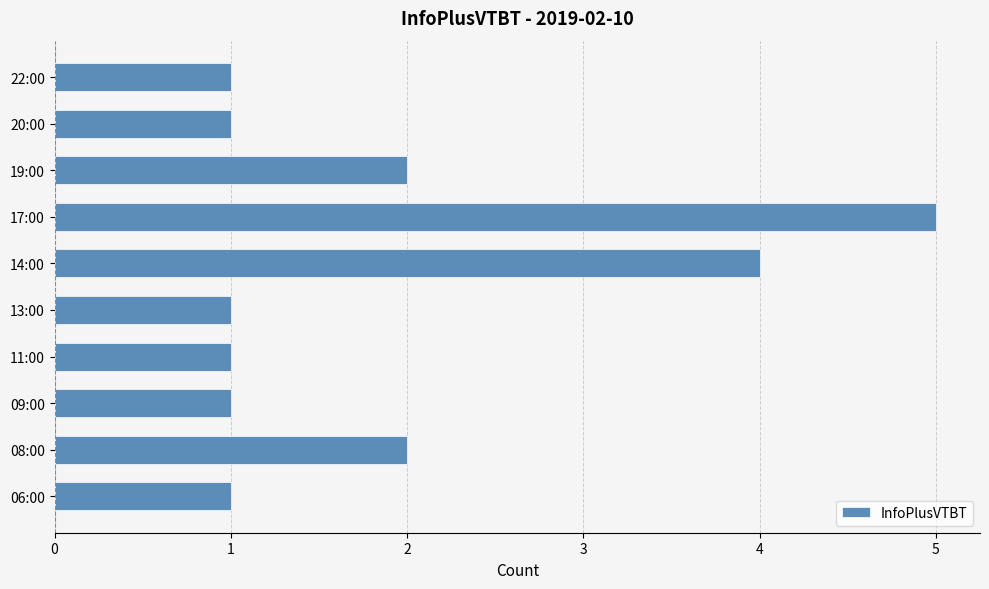

Are the bars grouped side by side (vs. stacked)?

No